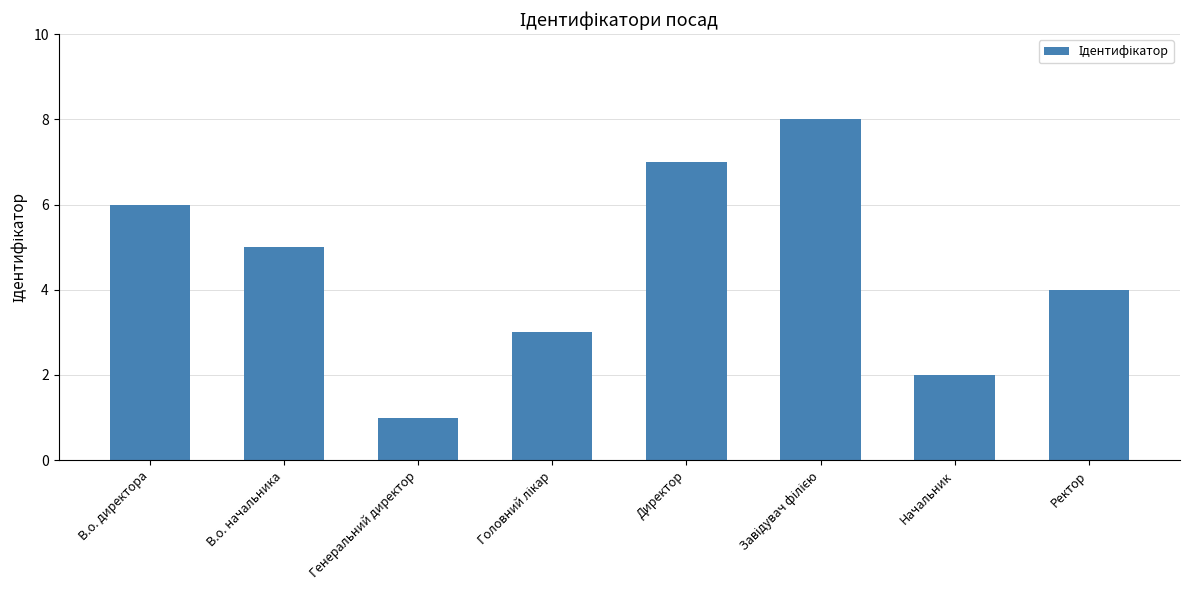

Where is the data nearest to the value 4?

Ректор